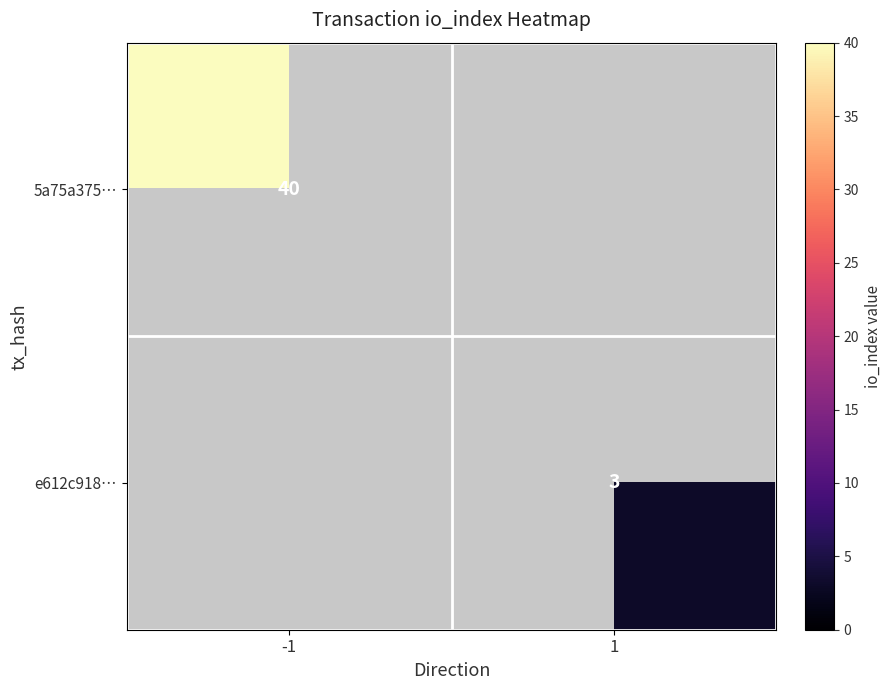

Is the value of 5a75a375… at -1 greater than the value of e612c918… at 1?

Yes